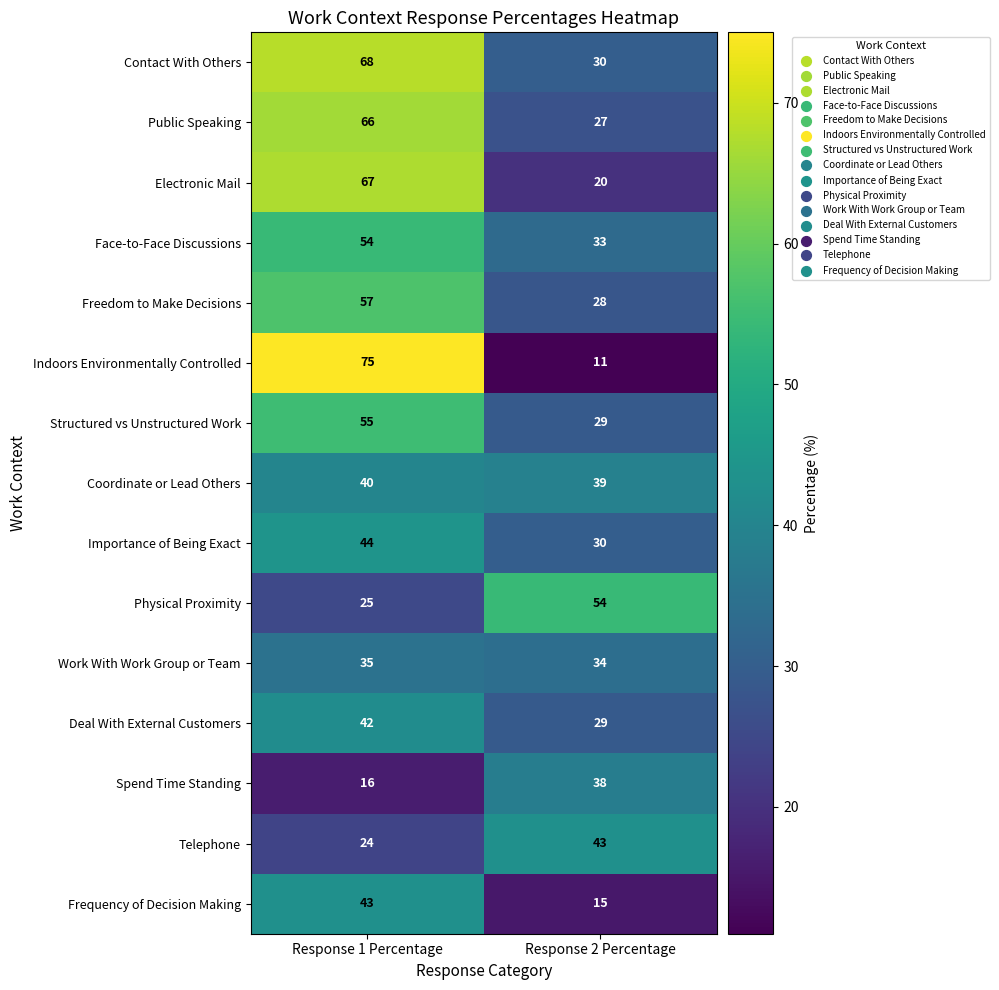

What is the sum of the Face-to-Face Discussions values at Response 1 Percentage and Response 2 Percentage?

87